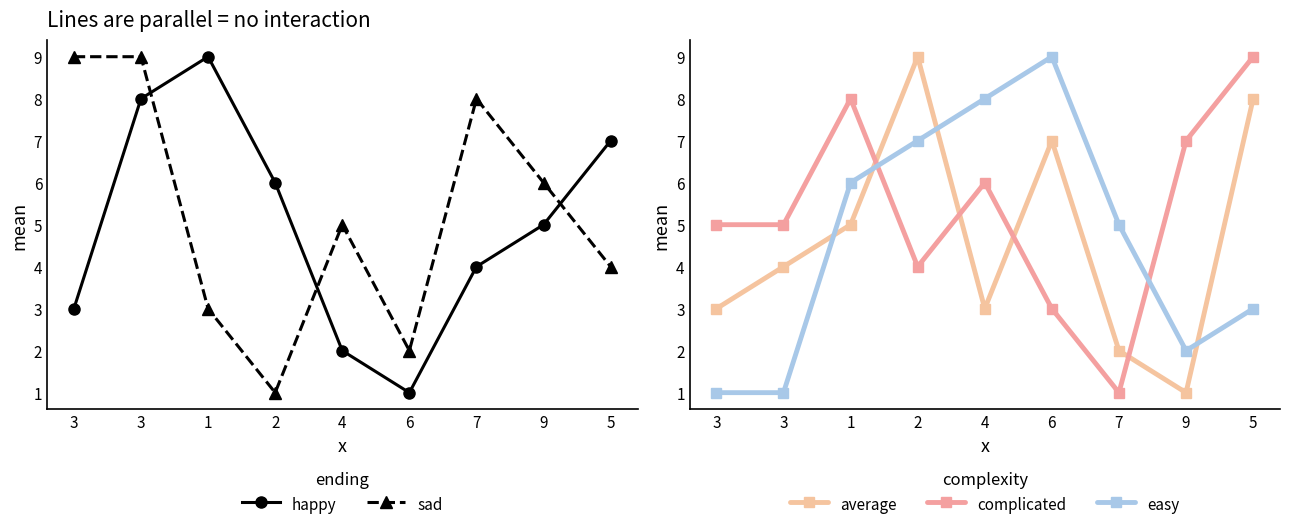

How many easy values are between 2 and 7?

5